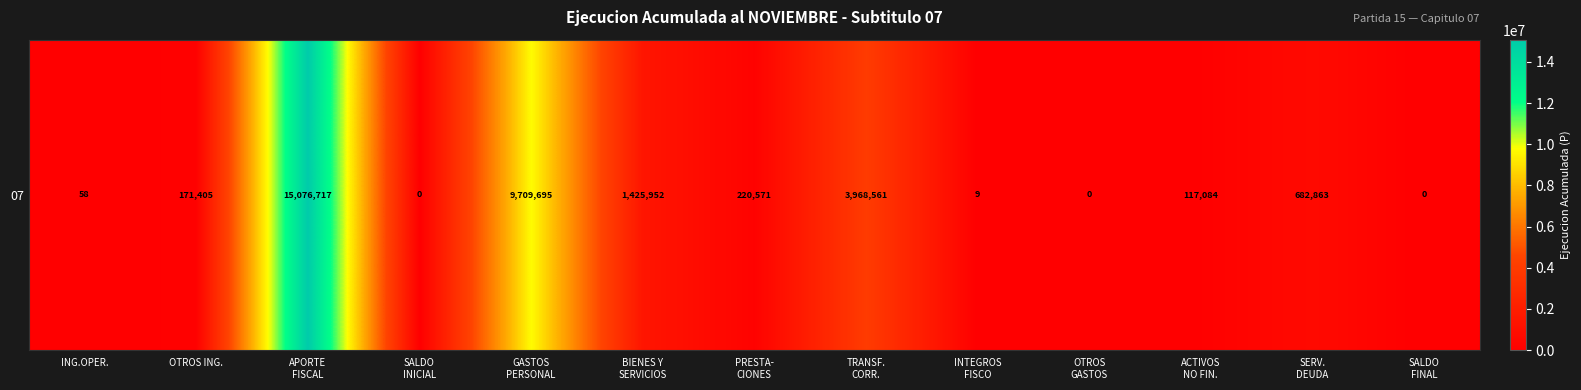

The value at SALDO
INICIAL is 0. True or false?

True